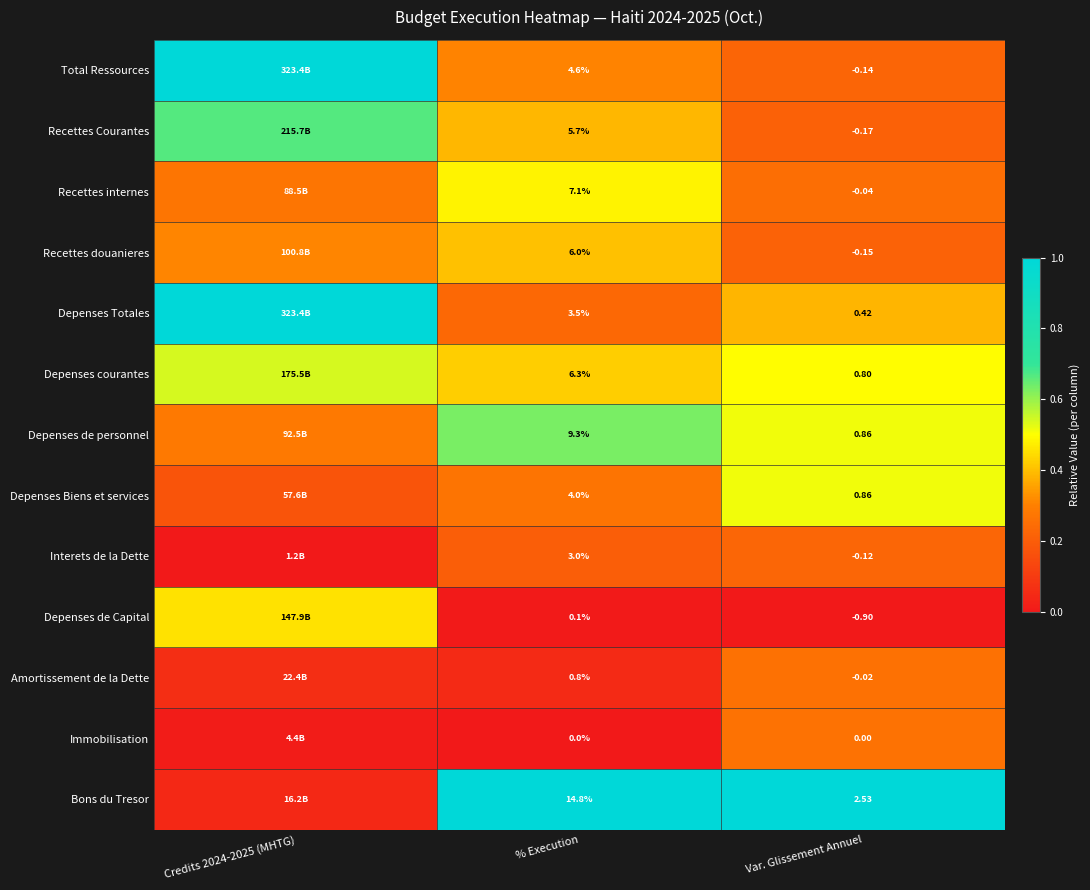

Rank the series at % Execution from lowest to highest value.

Immobilisation, Depenses de Capital, Amortissement de la Dette, Interets de la Dette, Depenses Totales, Depenses Biens et services, Total Ressources, Recettes Courantes, Recettes douanieres, Depenses courantes, Recettes internes, Depenses de personnel, Bons du Tresor